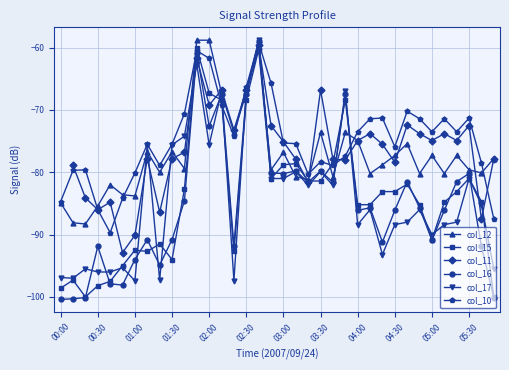

True or false: col_12 has more than 1 points higher than both neighbors.

True